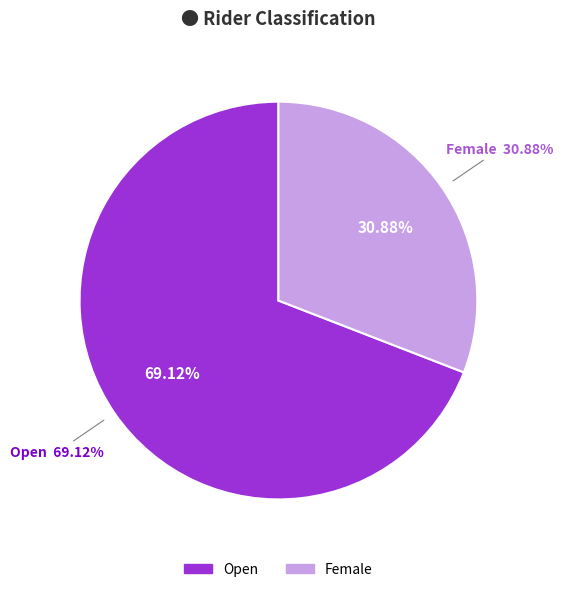

What is the largest slice in the pie chart?

Open